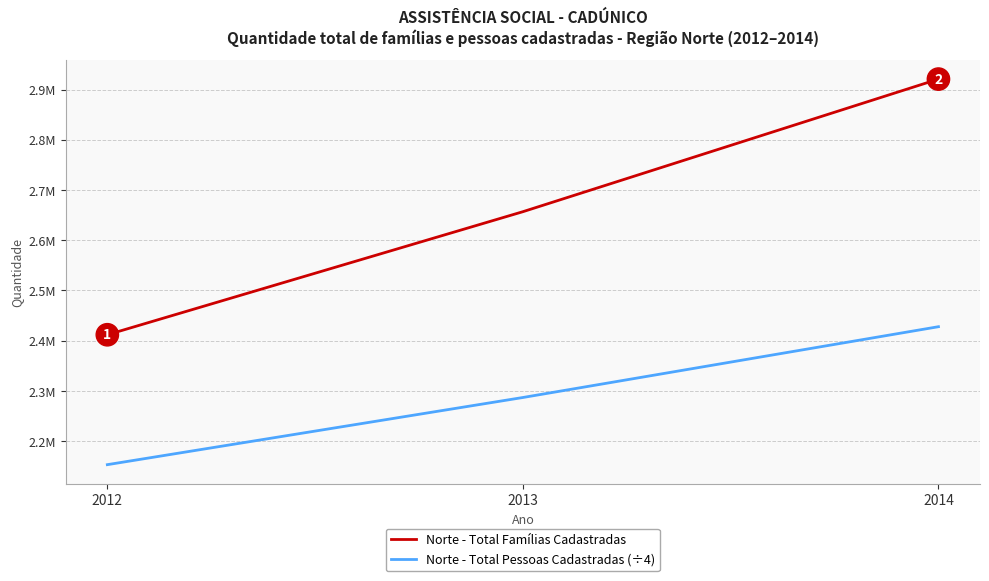

Between 2012 and 2013, which series saw the biggest shift?

Norte - Total Famílias Cadastradas